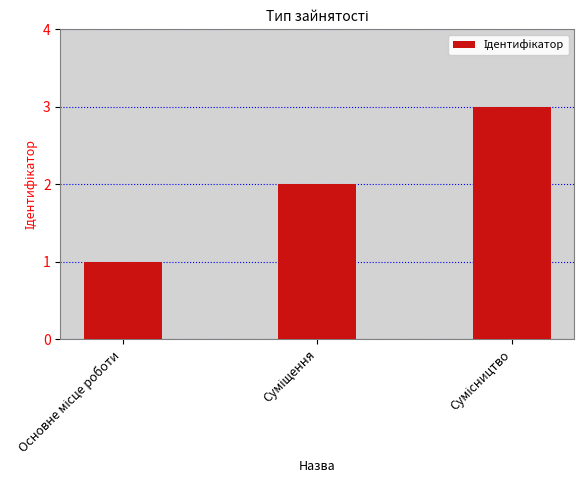

What is the greatest value displayed?

3